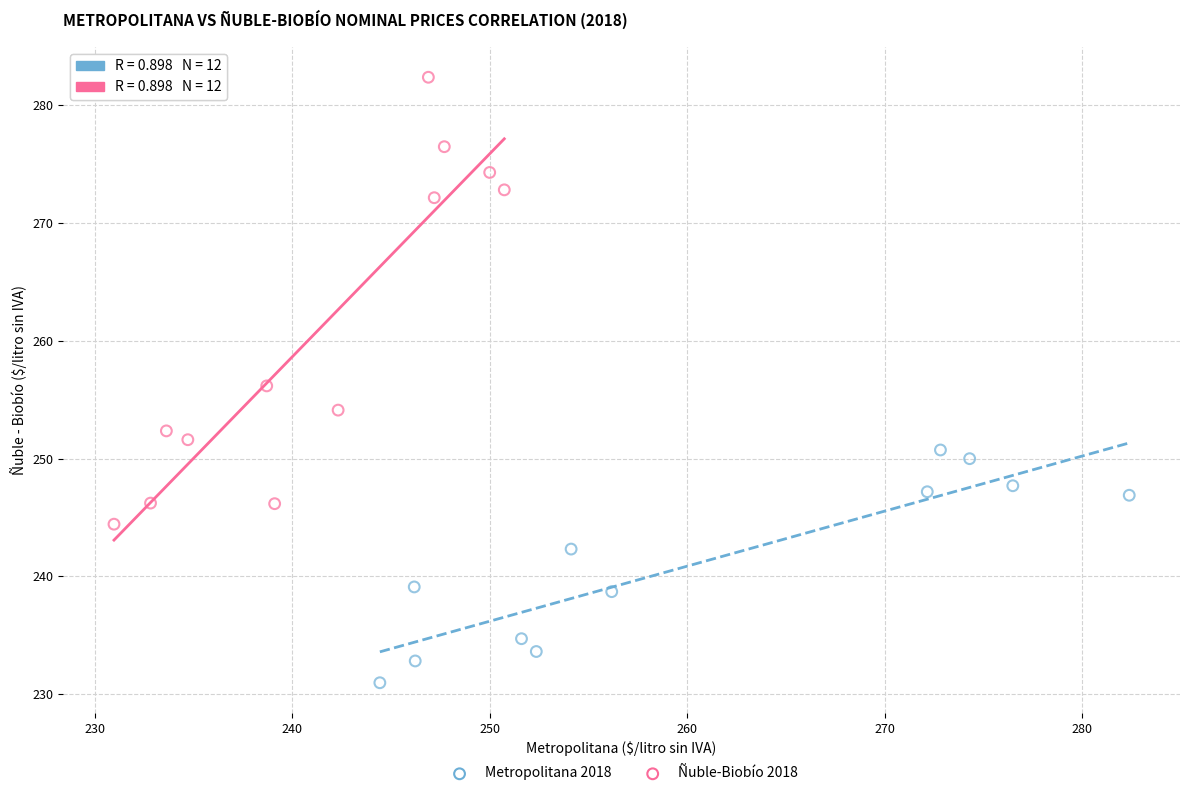

Which series contains the highest Y value?

Ñuble-Biobío 2018